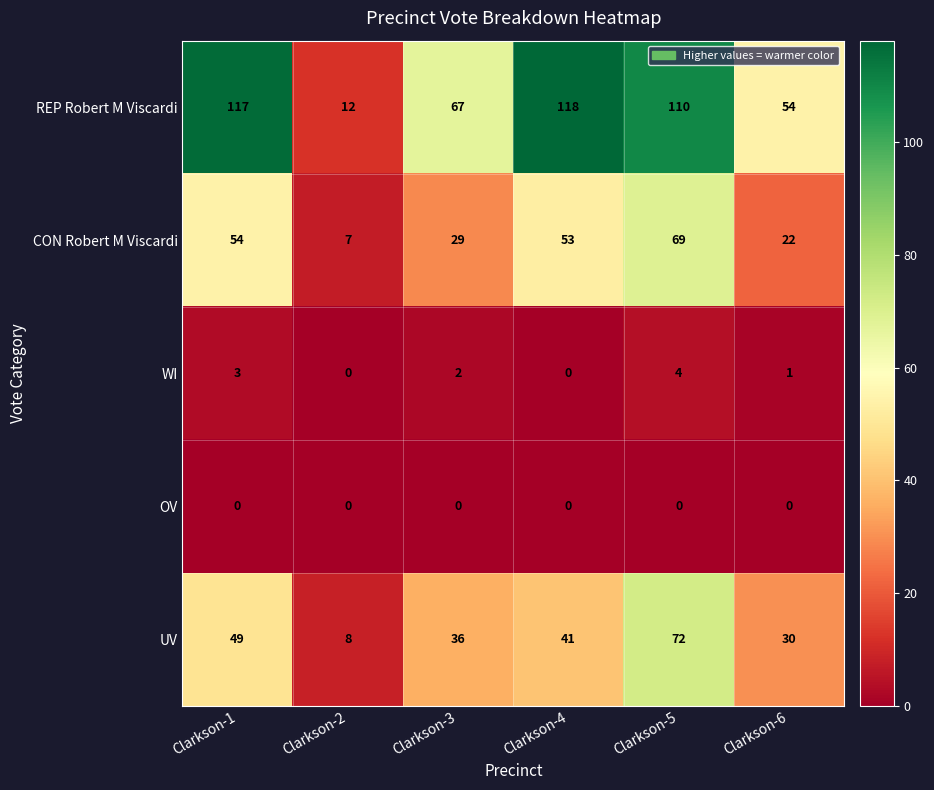

Rank the series by their maximum value, from highest to lowest.

REP Robert M Viscardi, UV, CON Robert M Viscardi, WI, OV